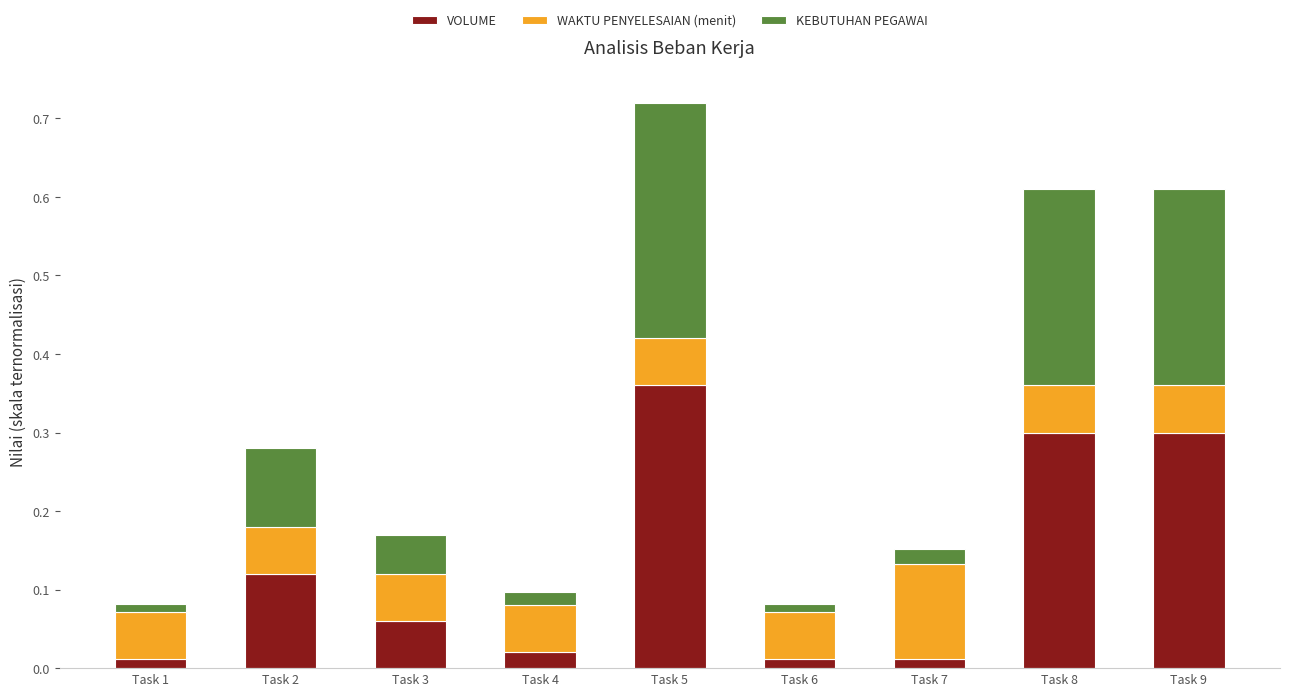

At which category is the sum across all series the highest?

Task 5